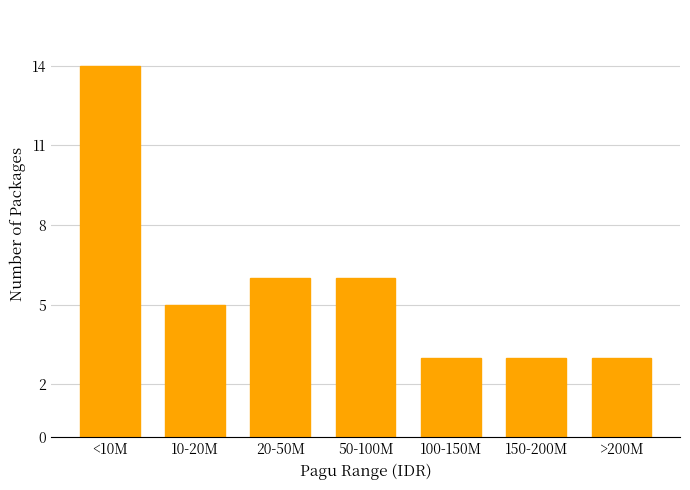

Reading left to right, transcribe all the data shown in this chart.

14	5	6	6	3	3	3